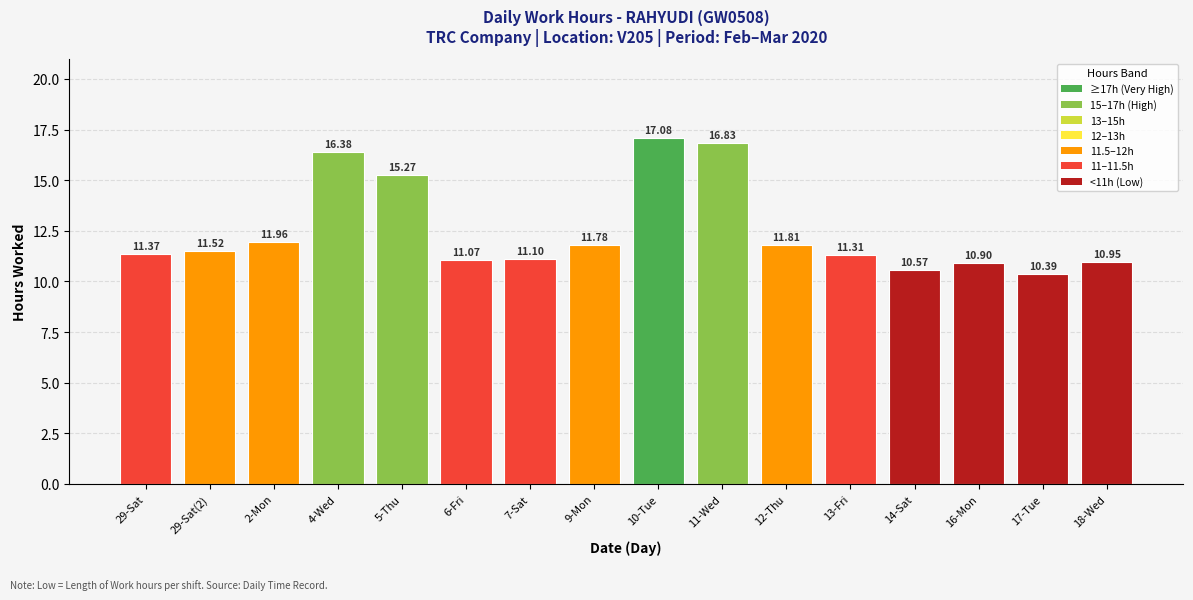

What is the difference between the maximum and second lowest values?

6.5